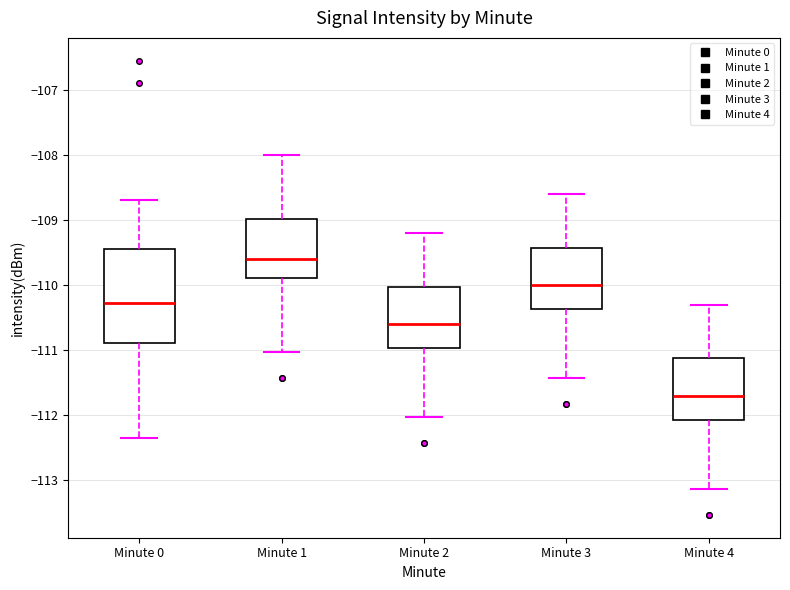

Where is the lower edge of the box for Minute 4 on the y-axis? The values are not printed on the chart, so give them approximately, as read against the axis.

-112.1